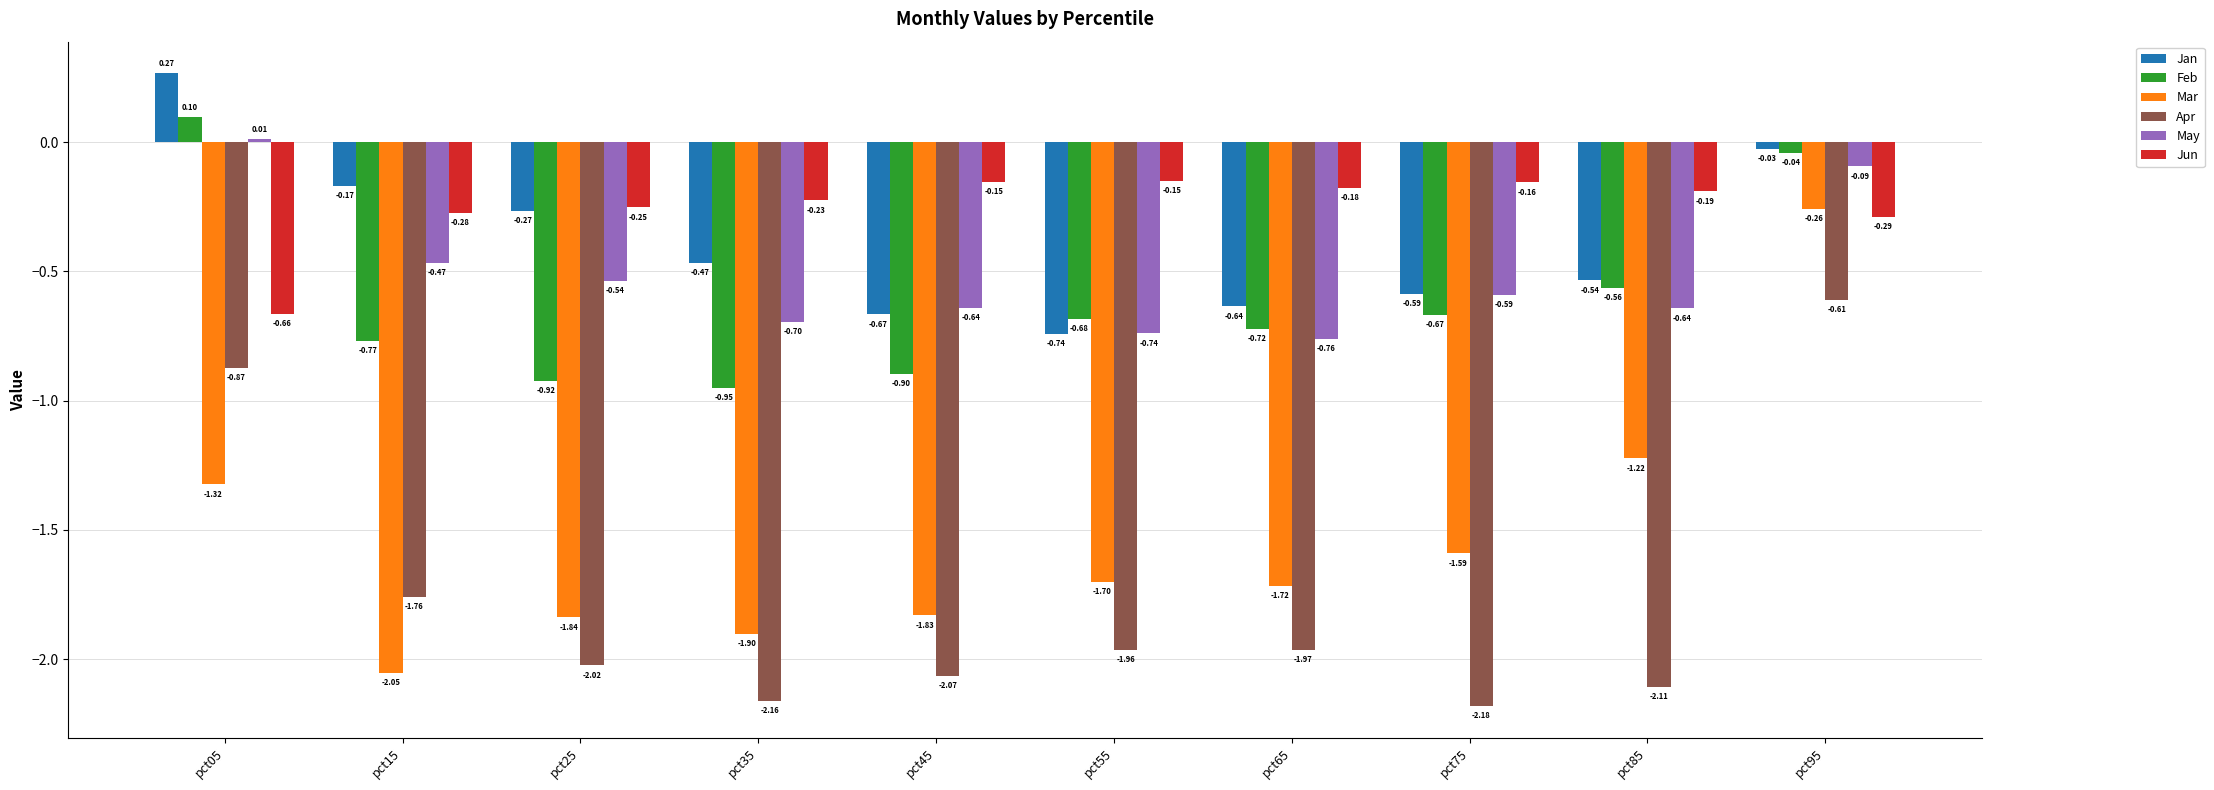

What are all the series names shown in the legend?

Jan, Feb, Mar, Apr, May, Jun